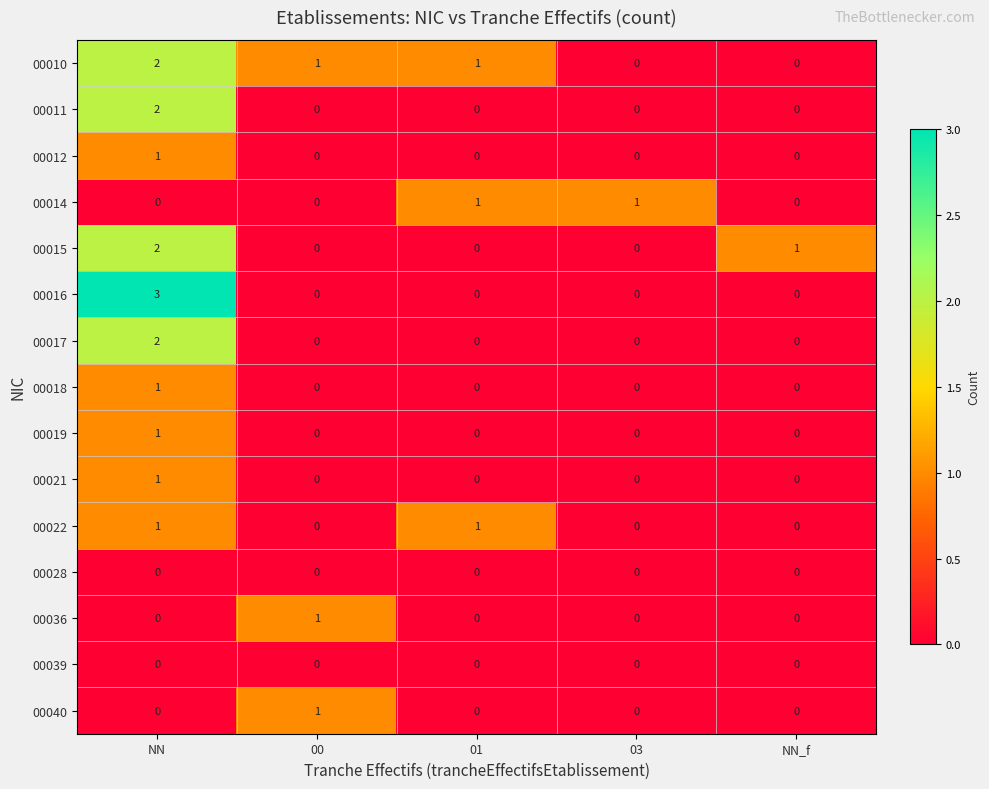

What is the difference between the highest and lowest values at NN?

3